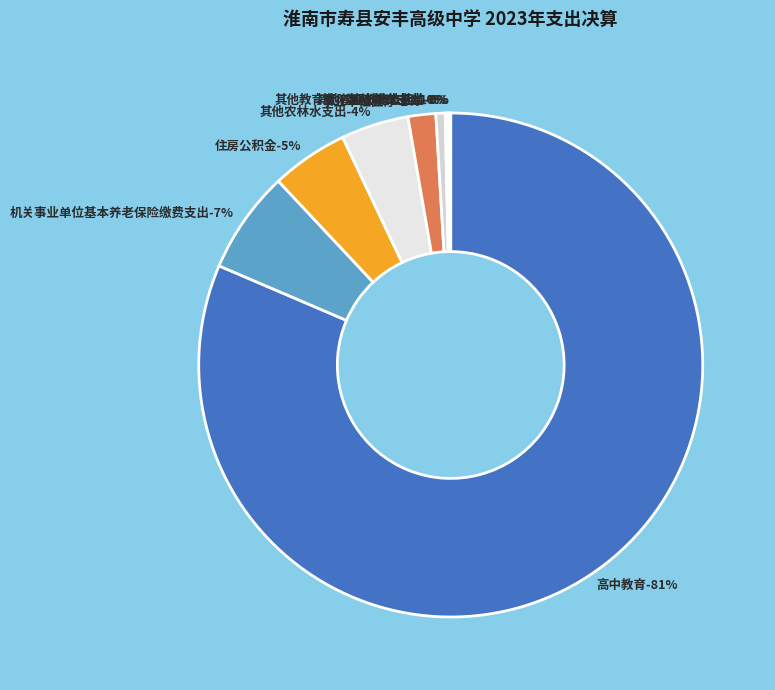

To the nearest percent, what is the average slice percentage?

11%